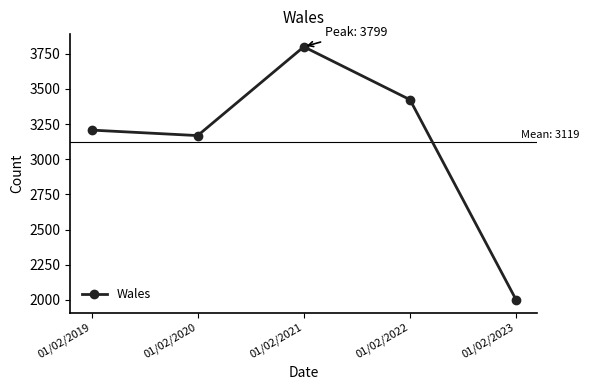

How many data points does each series have?

5